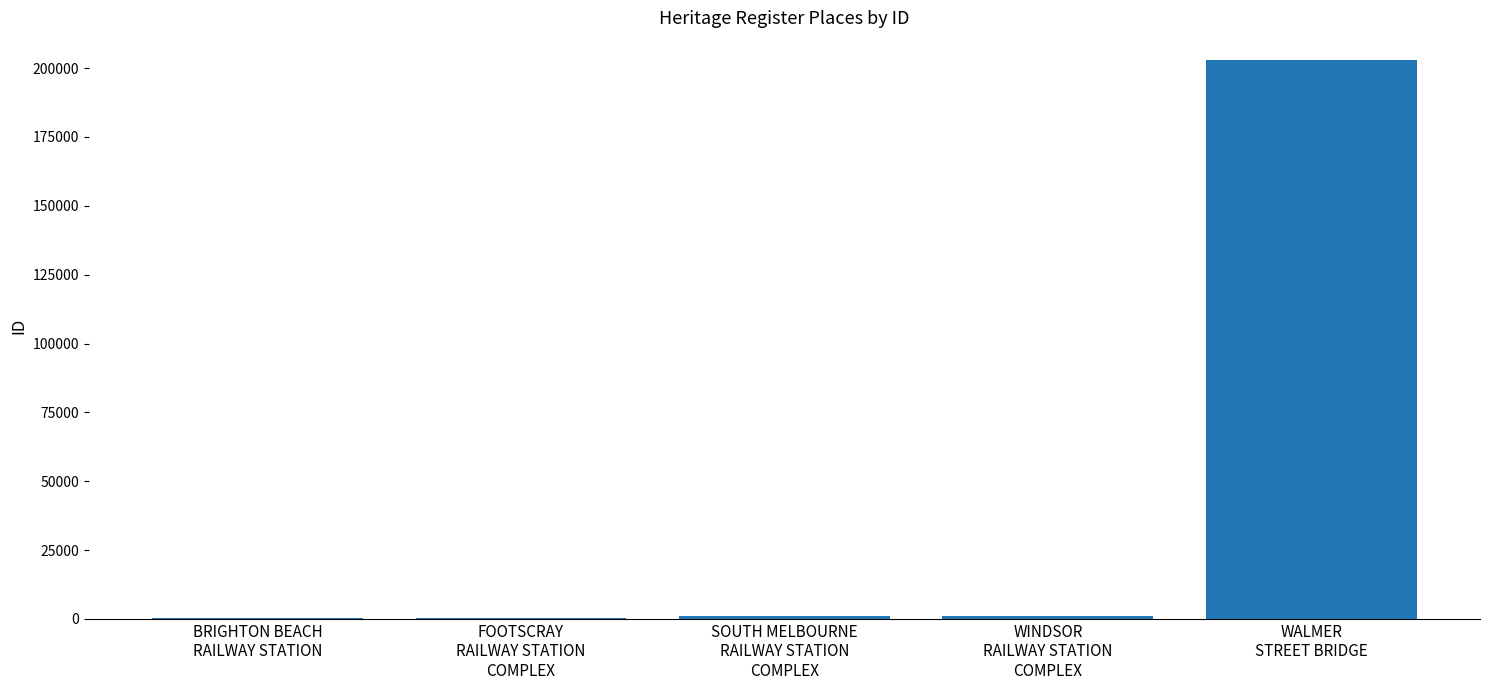

Which label corresponds to the largest value in the chart?

WALMER
STREET BRIDGE